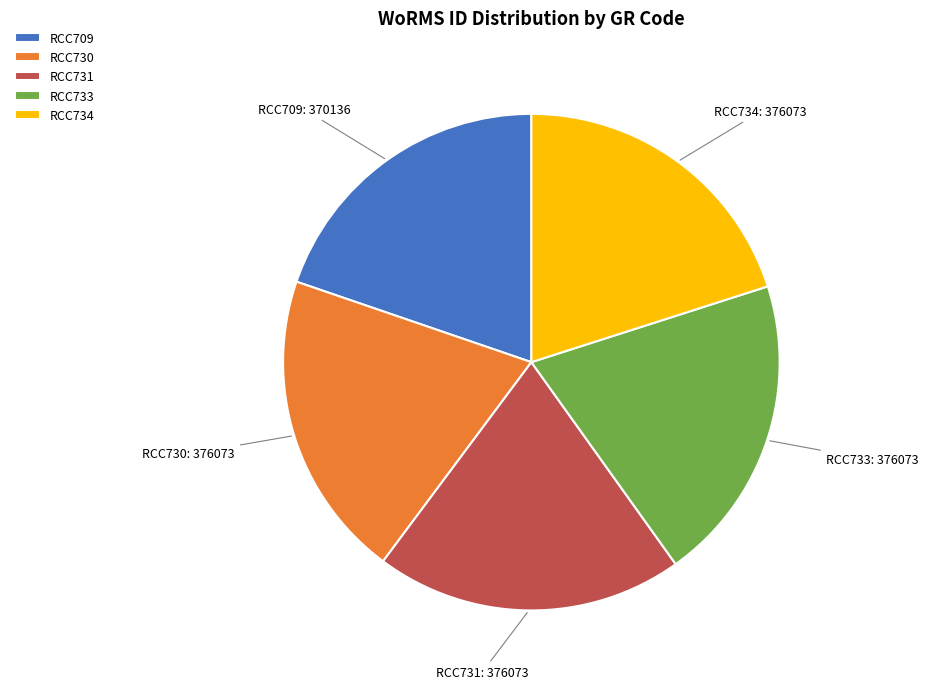

True or false: RCC733 accounts for 33% of the total.

False